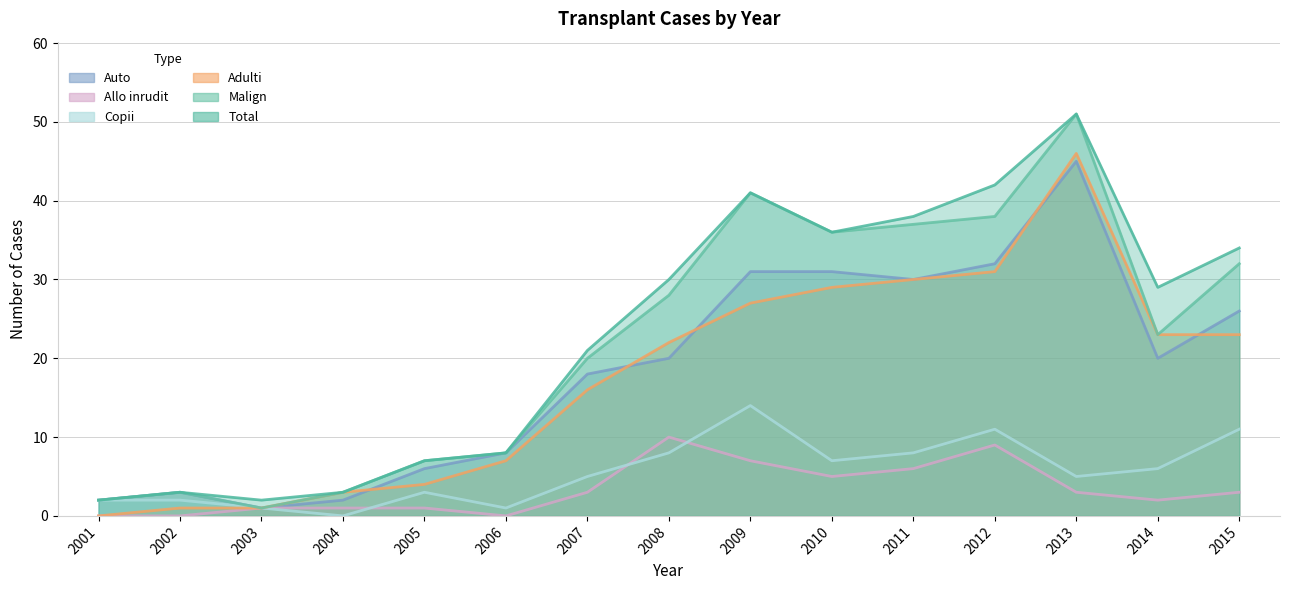

What is the difference between the maximum and minimum values in the Adulti series?

46